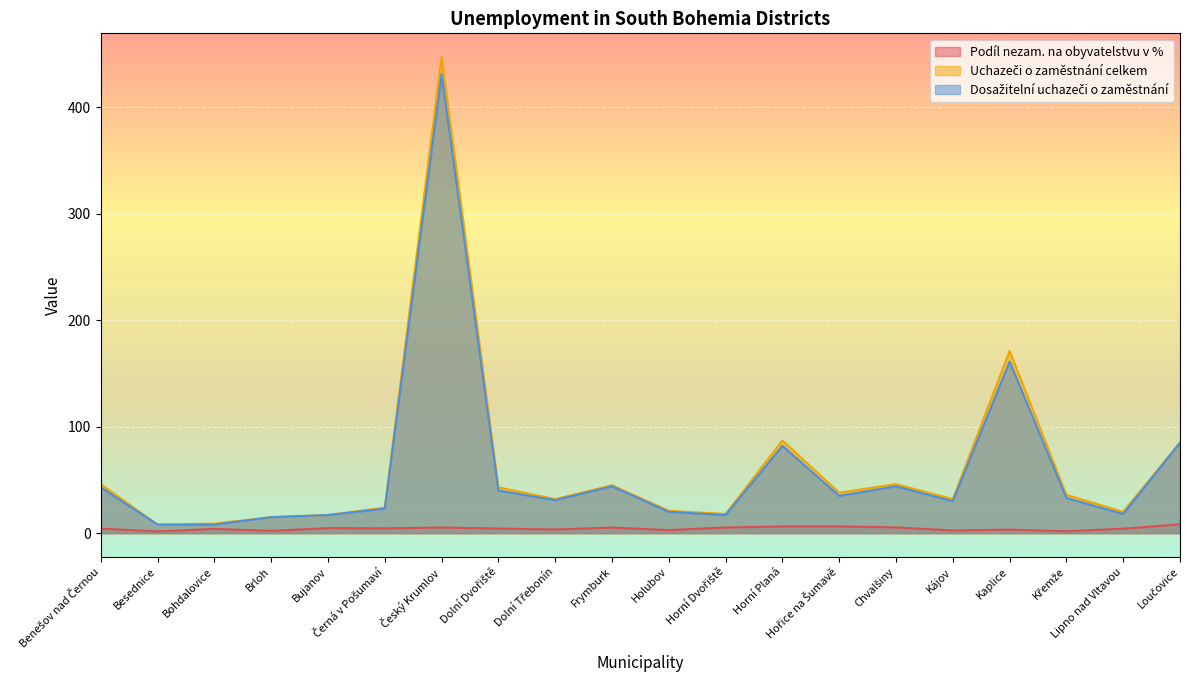

At which label does Podíl nezam. na obyvatelstvu v % first exceed 4?

Benešov nad Černou